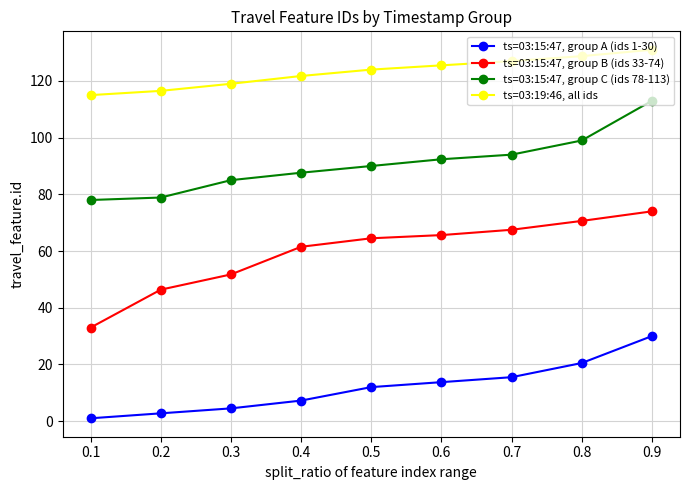

What is the difference between the maximum and second lowest values in the ts=03:15:47, group C (ids 78-113) series?

34.1